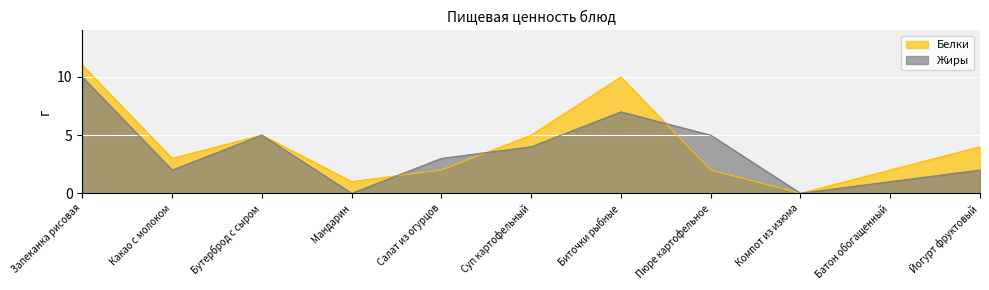

What is the value of the Белки point at the 8th from the left?

2